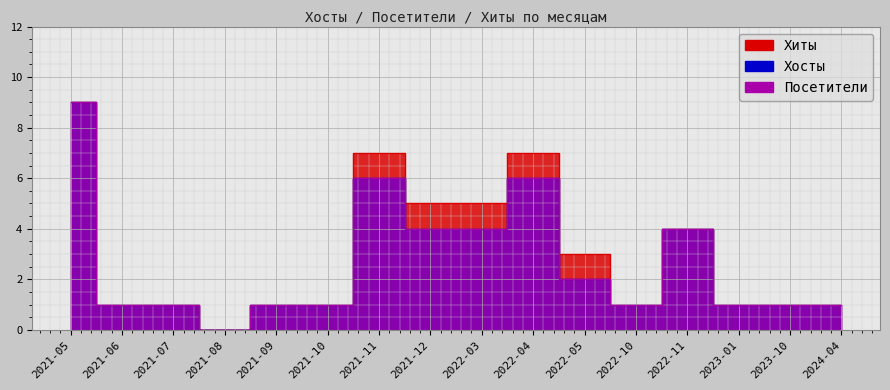

True or false: Хиты and Хосты cross at least once.

False